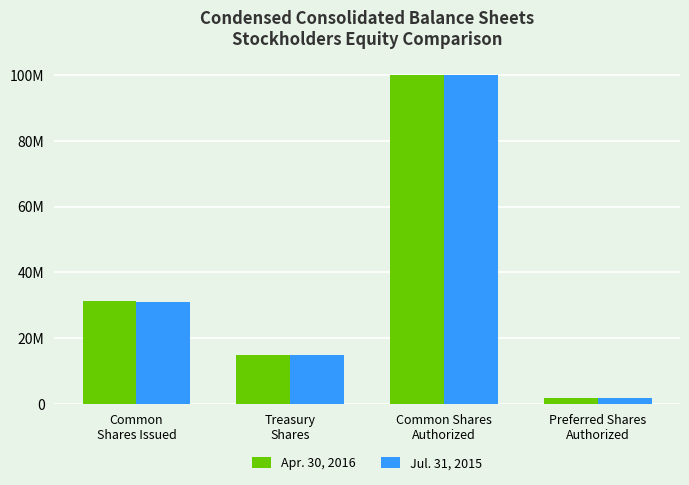

What are all the series names shown in the legend?

Apr. 30, 2016, Jul. 31, 2015